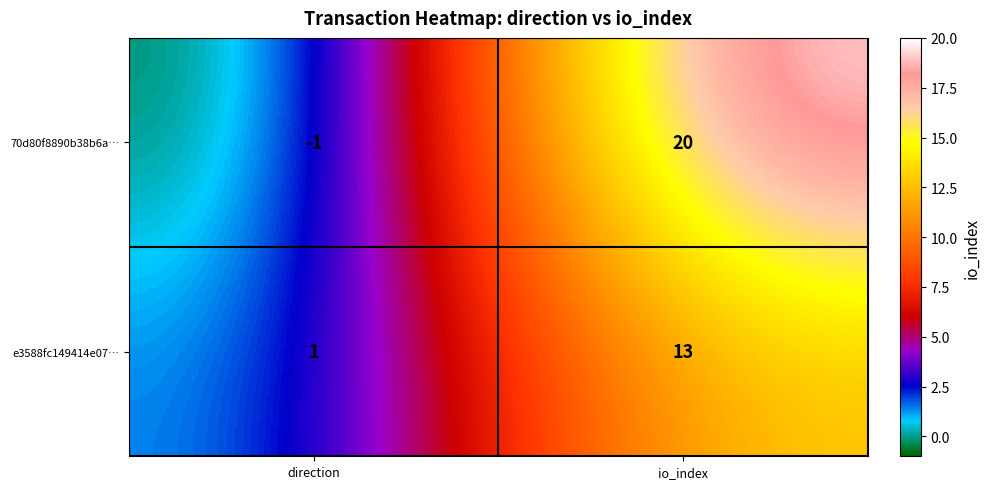

At which label is 70d80f8890b38b6a… closest to 9?

direction